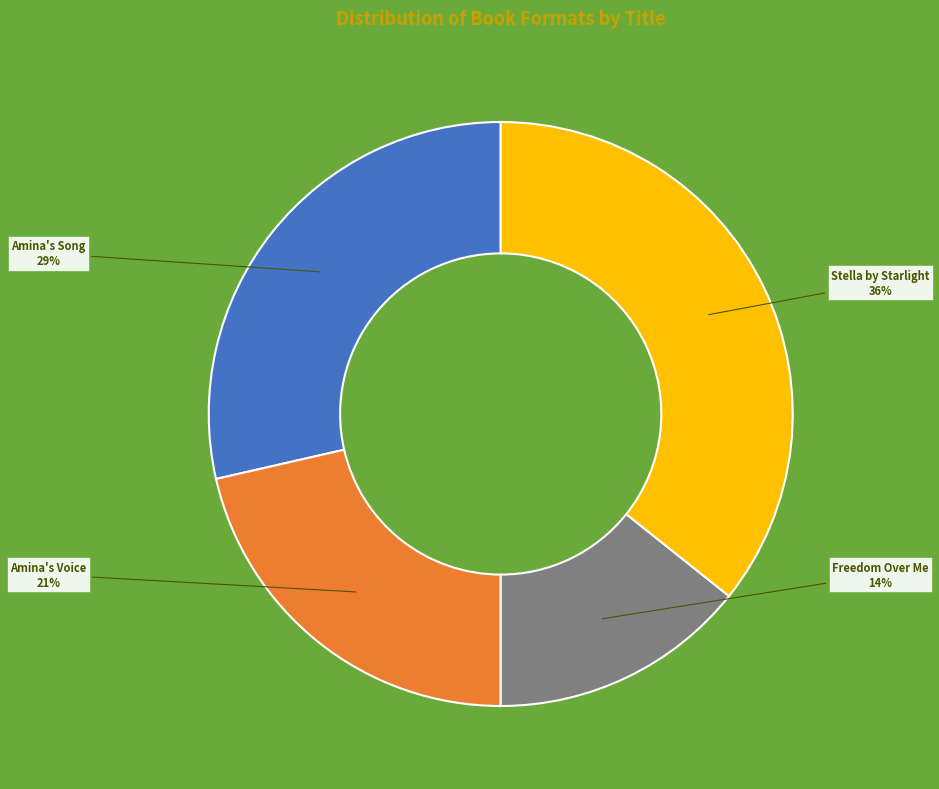

Does any single category account for the majority?

No